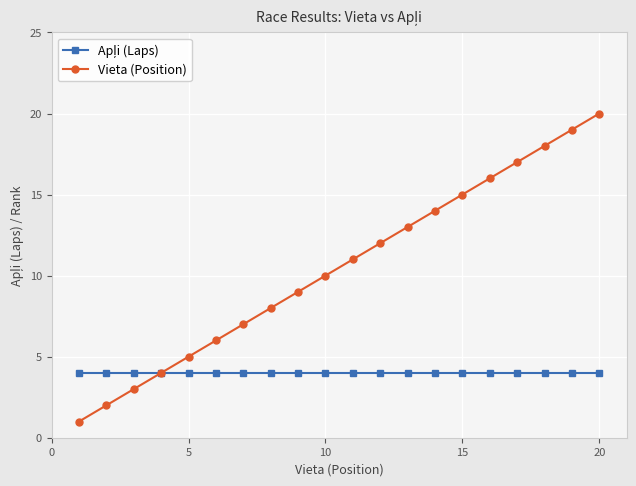

Does the chart display data point markers on the line(s)?

Yes